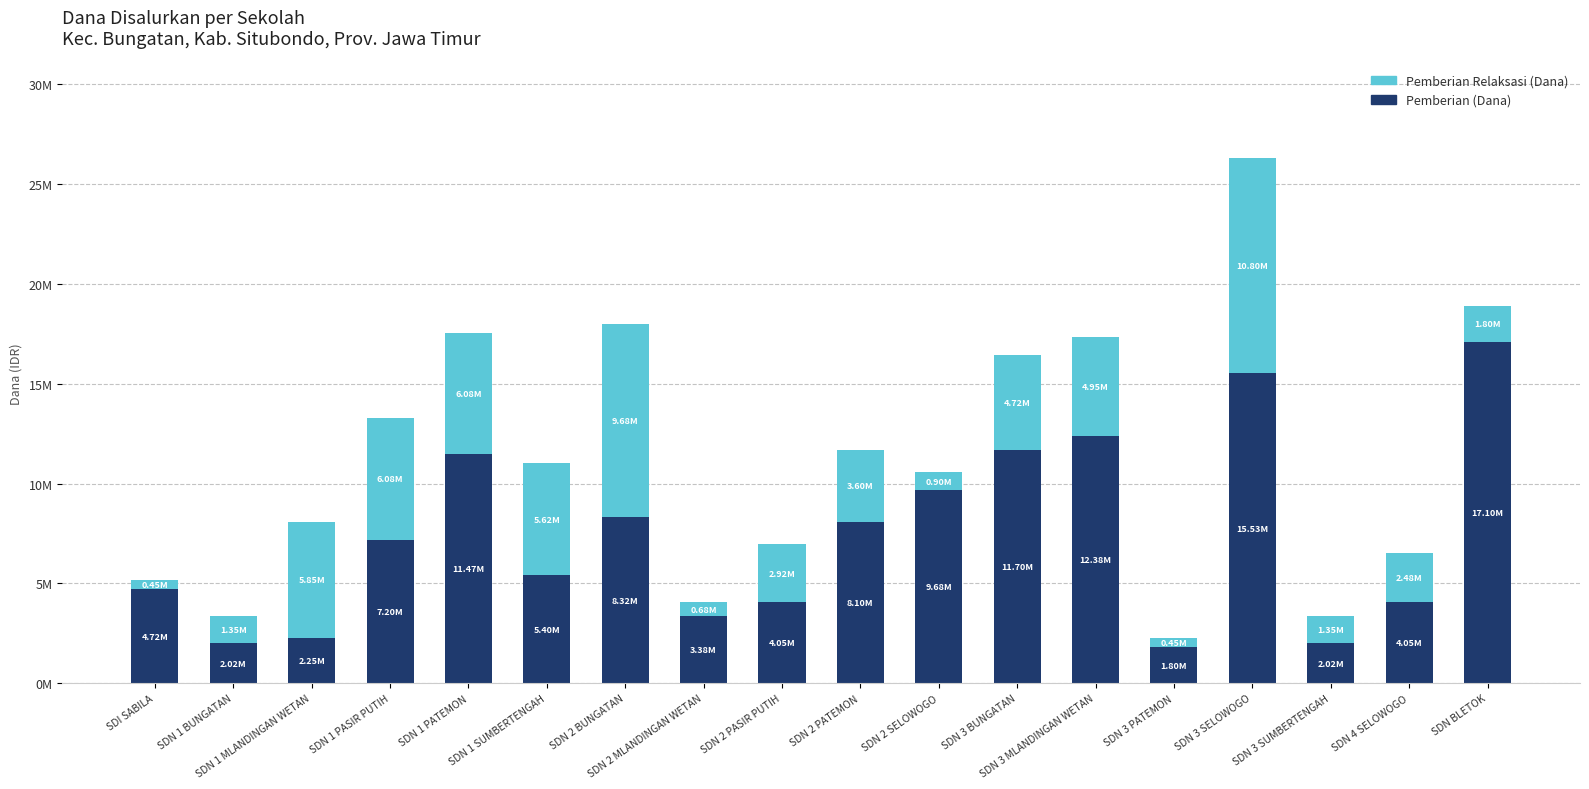

At SDN 2 BUNGATAN, list the series in order from largest to smallest.

Pemberian Relaksasi (Dana), Pemberian (Dana)